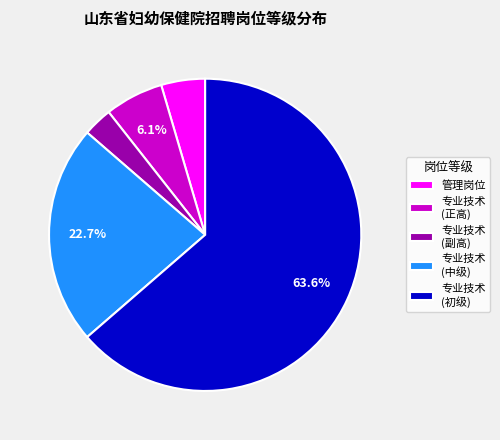

Approximately how many times larger is the value at 专业技术 (中级) compared to 管理岗位?

5.0